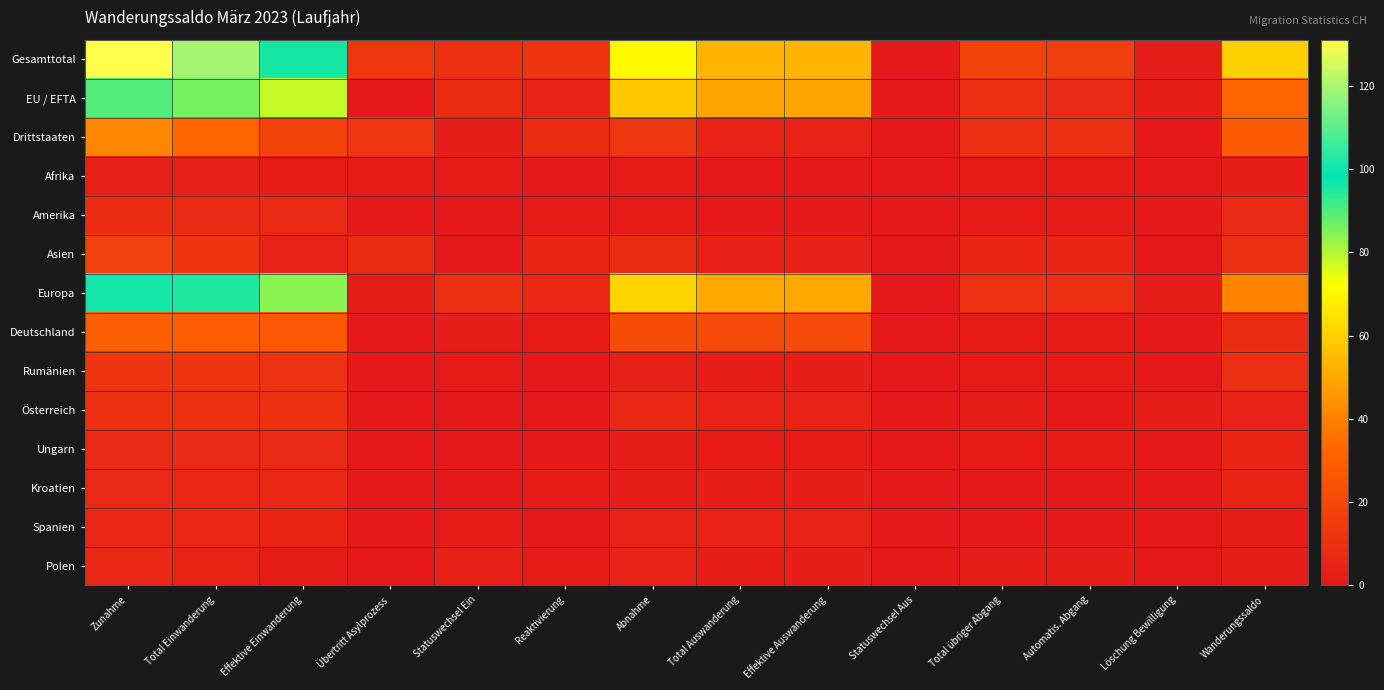

Reading left to right, extract all data points from this chart.

Gesamttotal: Zunahme=131	Total Einwanderung=119	Effektive Einwanderung=96	Übertritt Asylprozess=13	Statuswechsel Ein=10	Reaktivierung=12	Abnahme=71	Total Auswanderung=53	Effektive Auswanderung=53	Statuswechsel Aus=0	Total übriger Abgang=18	Automatis. Abgang=16	Löschung Bewilligung=2	Wanderungssaldo=60
EU / EFTA: Zunahme=90	Total Einwanderung=86	Effektive Einwanderung=78	Übertritt Asylprozess=0	Statuswechsel Ein=8	Reaktivierung=4	Abnahme=58	Total Auswanderung=49	Effektive Auswanderung=49	Statuswechsel Aus=0	Total übriger Abgang=9	Automatis. Abgang=7	Löschung Bewilligung=2	Wanderungssaldo=32
Drittstaaten: Zunahme=41	Total Einwanderung=33	Effektive Einwanderung=18	Übertritt Asylprozess=13	Statuswechsel Ein=2	Reaktivierung=8	Abnahme=13	Total Auswanderung=4	Effektive Auswanderung=4	Statuswechsel Aus=0	Total übriger Abgang=9	Automatis. Abgang=9	Löschung Bewilligung=0	Wanderungssaldo=28
Afrika: Zunahme=3	Total Einwanderung=3	Effektive Einwanderung=1	Übertritt Asylprozess=1	Statuswechsel Ein=1	Reaktivierung=0	Abnahme=1	Total Auswanderung=0	Effektive Auswanderung=0	Statuswechsel Aus=0	Total übriger Abgang=1	Automatis. Abgang=1	Löschung Bewilligung=0	Wanderungssaldo=2
Amerika: Zunahme=8	Total Einwanderung=7	Effektive Einwanderung=7	Übertritt Asylprozess=0	Statuswechsel Ein=0	Reaktivierung=1	Abnahme=1	Total Auswanderung=0	Effektive Auswanderung=0	Statuswechsel Aus=0	Total übriger Abgang=1	Automatis. Abgang=1	Löschung Bewilligung=0	Wanderungssaldo=7
Asien: Zunahme=17	Total Einwanderung=12	Effektive Einwanderung=4	Übertritt Asylprozess=8	Statuswechsel Ein=0	Reaktivierung=5	Abnahme=8	Total Auswanderung=3	Effektive Auswanderung=3	Statuswechsel Aus=0	Total übriger Abgang=5	Automatis. Abgang=5	Löschung Bewilligung=0	Wanderungssaldo=9
Europa: Zunahme=101	Total Einwanderung=95	Effektive Einwanderung=84	Übertritt Asylprozess=2	Statuswechsel Ein=9	Reaktivierung=6	Abnahme=61	Total Auswanderung=50	Effektive Auswanderung=50	Statuswechsel Aus=0	Total übriger Abgang=11	Automatis. Abgang=9	Löschung Bewilligung=2	Wanderungssaldo=40
Deutschland: Zunahme=30	Total Einwanderung=29	Effektive Einwanderung=27	Übertritt Asylprozess=0	Statuswechsel Ein=2	Reaktivierung=1	Abnahme=22	Total Auswanderung=21	Effektive Auswanderung=21	Statuswechsel Aus=0	Total übriger Abgang=1	Automatis. Abgang=1	Löschung Bewilligung=0	Wanderungssaldo=8
Rumänien: Zunahme=12	Total Einwanderung=12	Effektive Einwanderung=11	Übertritt Asylprozess=0	Statuswechsel Ein=1	Reaktivierung=0	Abnahme=3	Total Auswanderung=2	Effektive Auswanderung=2	Statuswechsel Aus=0	Total übriger Abgang=1	Automatis. Abgang=1	Löschung Bewilligung=0	Wanderungssaldo=9
Österreich: Zunahme=10	Total Einwanderung=10	Effektive Einwanderung=10	Übertritt Asylprozess=0	Statuswechsel Ein=0	Reaktivierung=0	Abnahme=6	Total Auswanderung=4	Effektive Auswanderung=4	Statuswechsel Aus=0	Total übriger Abgang=2	Automatis. Abgang=0	Löschung Bewilligung=2	Wanderungssaldo=4
Ungarn: Zunahme=7	Total Einwanderung=7	Effektive Einwanderung=7	Übertritt Asylprozess=0	Statuswechsel Ein=0	Reaktivierung=0	Abnahme=2	Total Auswanderung=1	Effektive Auswanderung=1	Statuswechsel Aus=0	Total übriger Abgang=1	Automatis. Abgang=1	Löschung Bewilligung=0	Wanderungssaldo=5
Kroatien: Zunahme=7	Total Einwanderung=6	Effektive Einwanderung=6	Übertritt Asylprozess=0	Statuswechsel Ein=0	Reaktivierung=1	Abnahme=2	Total Auswanderung=2	Effektive Auswanderung=2	Statuswechsel Aus=0	Total übriger Abgang=0	Automatis. Abgang=0	Löschung Bewilligung=0	Wanderungssaldo=5
Spanien: Zunahme=6	Total Einwanderung=6	Effektive Einwanderung=5	Übertritt Asylprozess=0	Statuswechsel Ein=1	Reaktivierung=0	Abnahme=4	Total Auswanderung=4	Effektive Auswanderung=4	Statuswechsel Aus=0	Total übriger Abgang=0	Automatis. Abgang=0	Löschung Bewilligung=0	Wanderungssaldo=2
Polen: Zunahme=6	Total Einwanderung=5	Effektive Einwanderung=2	Übertritt Asylprozess=0	Statuswechsel Ein=3	Reaktivierung=1	Abnahme=4	Total Auswanderung=2	Effektive Auswanderung=2	Statuswechsel Aus=0	Total übriger Abgang=2	Automatis. Abgang=2	Löschung Bewilligung=0	Wanderungssaldo=2